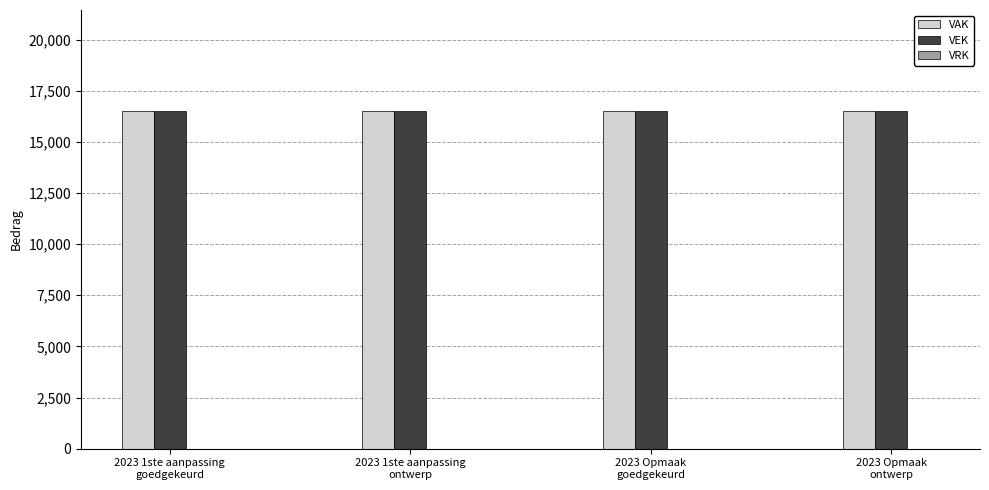

What is the maximum value shown in the chart?

16500